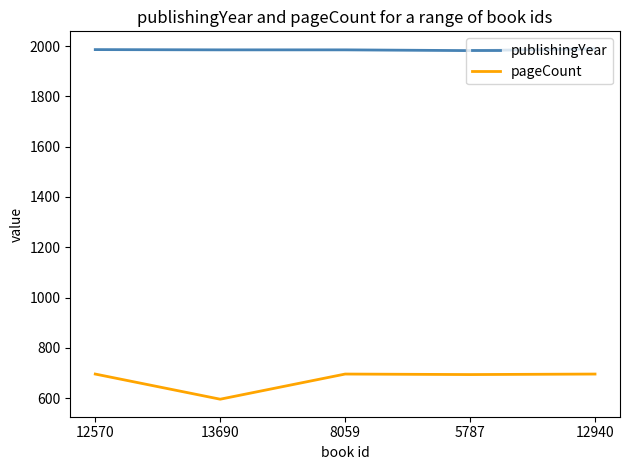

The pageCount series shows 298 at 12570. True or false?

False